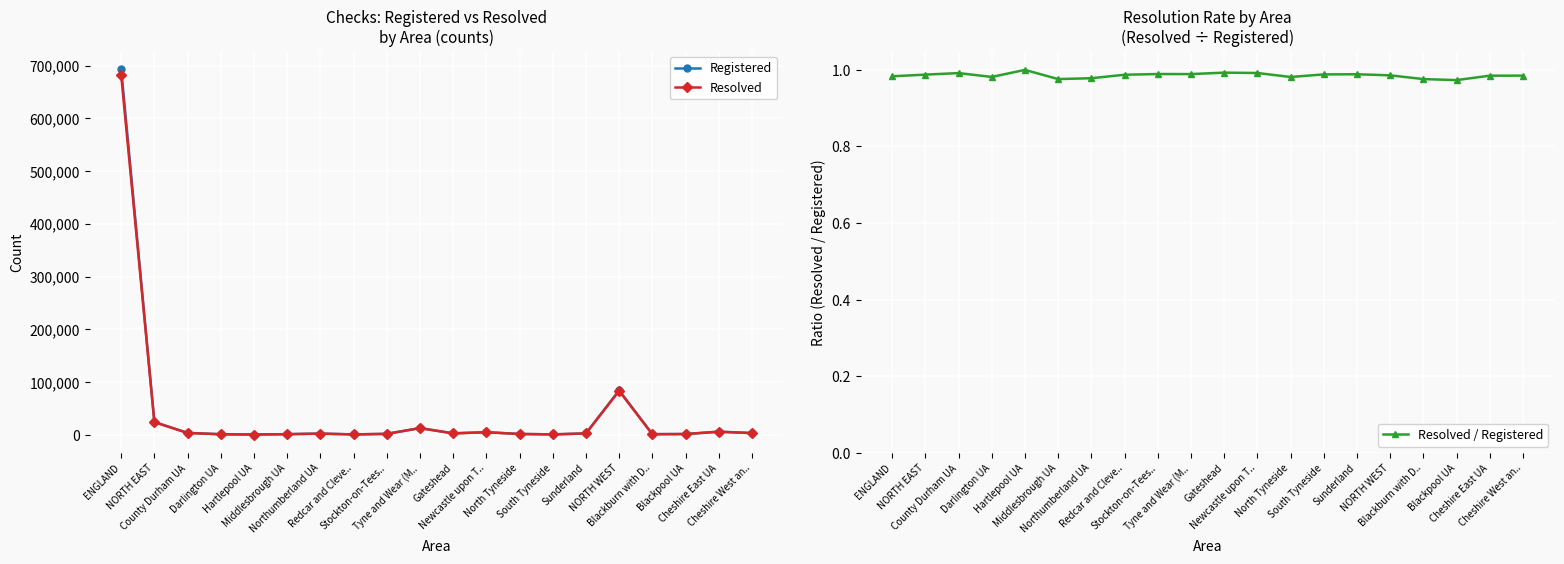

True or false: Resolved / Registered has a value of 1.7 at North Tyneside.

False